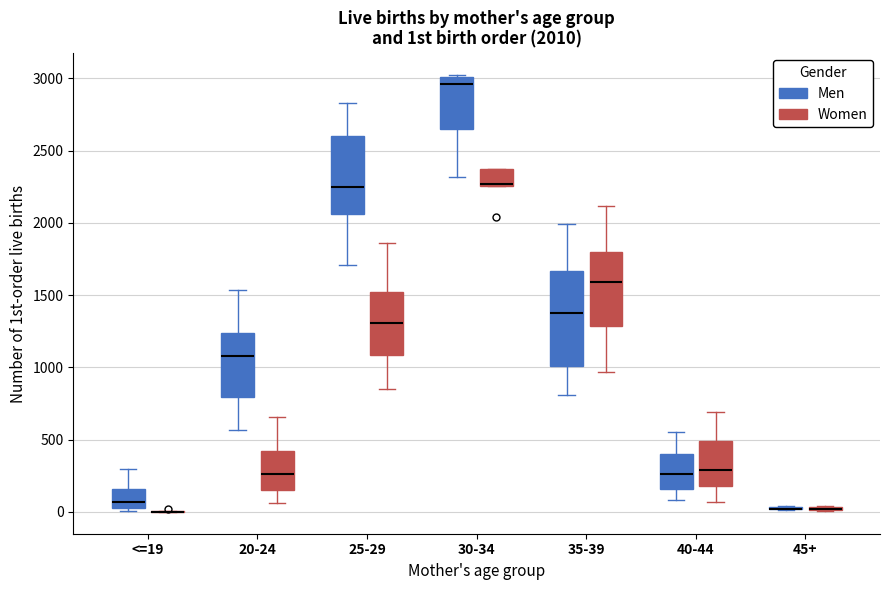

Which box is the tallest, from its lower edge to its upper edge?

35-39 (Men)